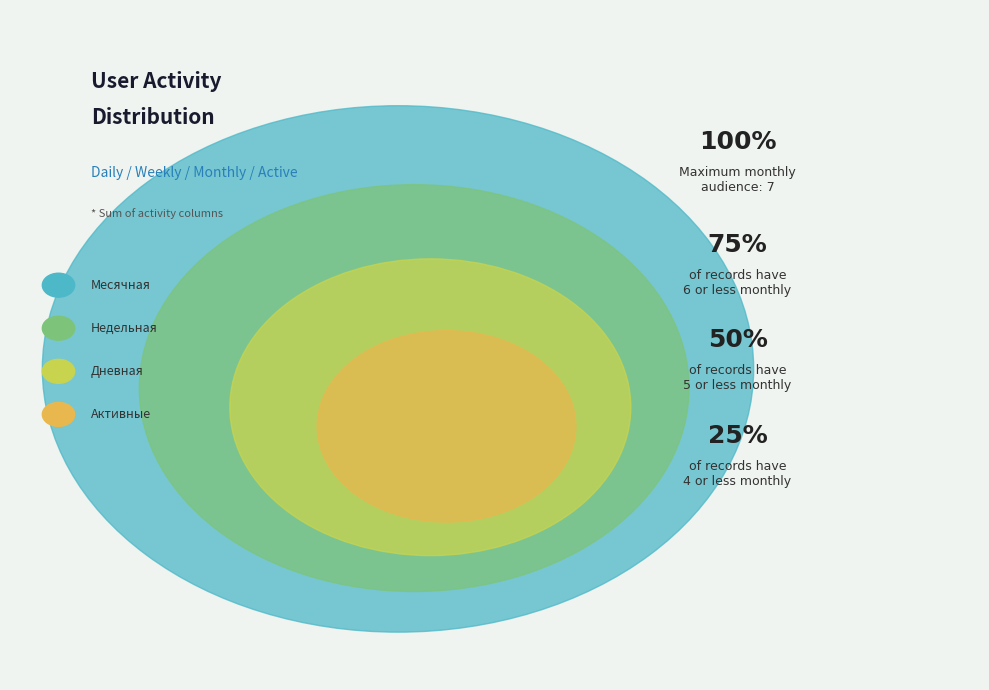

What percentage is the Недельная slice, to the nearest percent?

27%